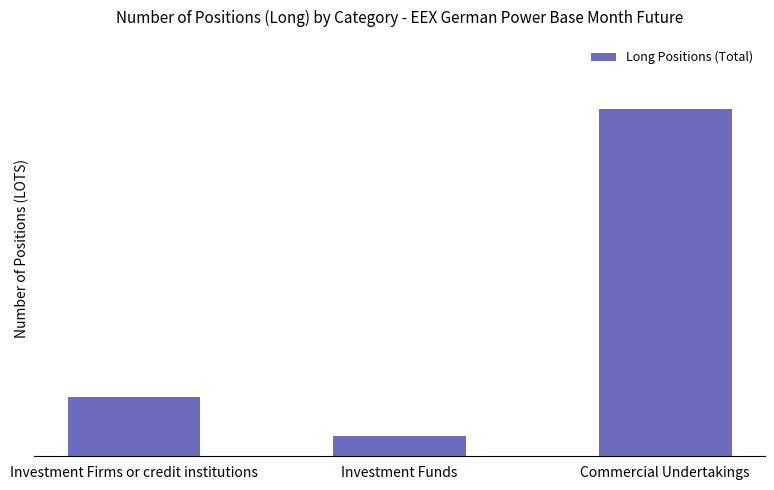

Does the chart contain any negative values?

No